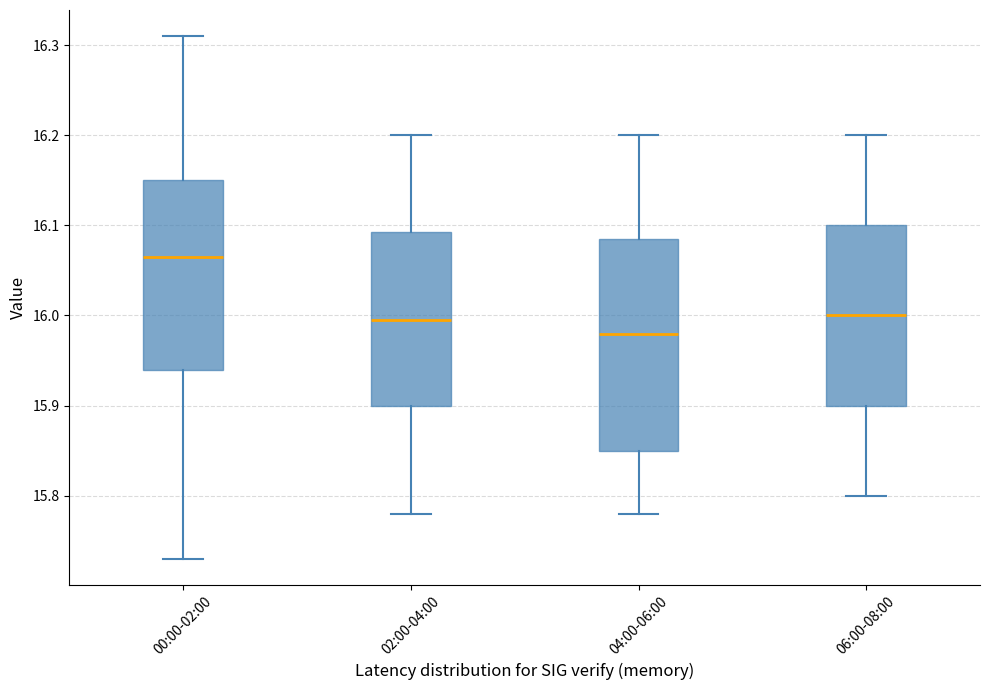

Which box's median line is the lowest?

04:00-06:00